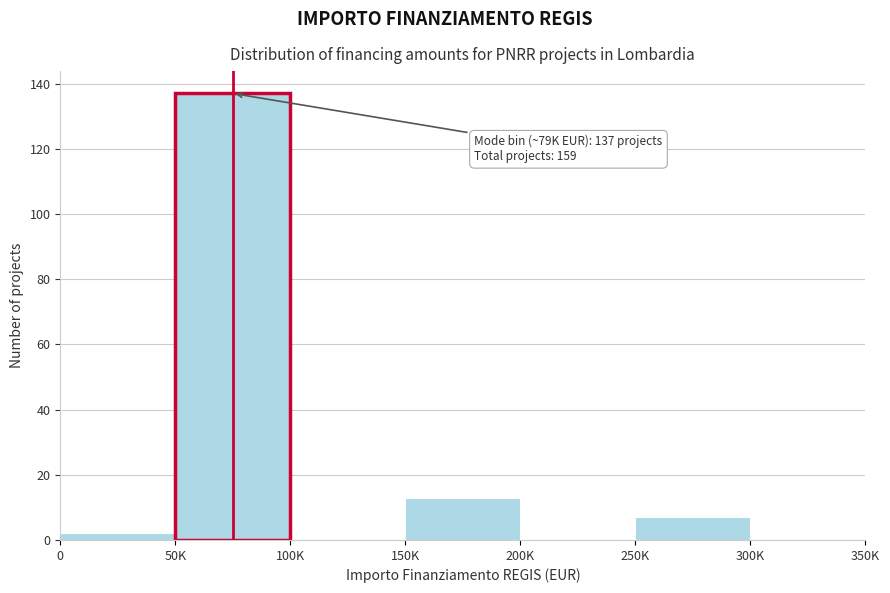

Reading left to right, what are all the values shown in this chart?

0=2	50K=137	100K=0	150K=13	200K=0	250K=7	300K=0